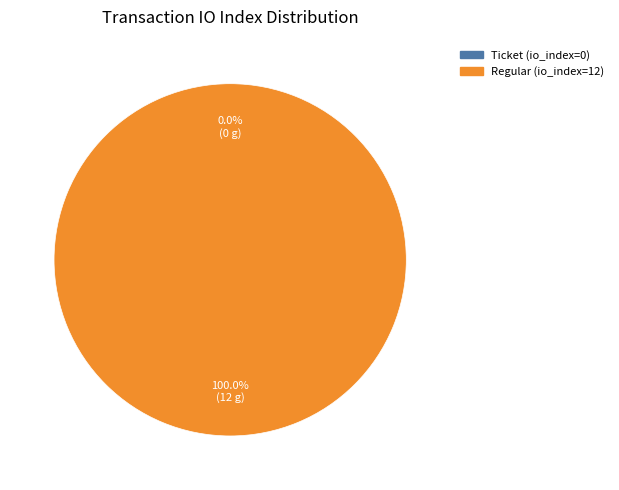

True or false: Ticket (io_index=0) accounts for 0% of the total.

True